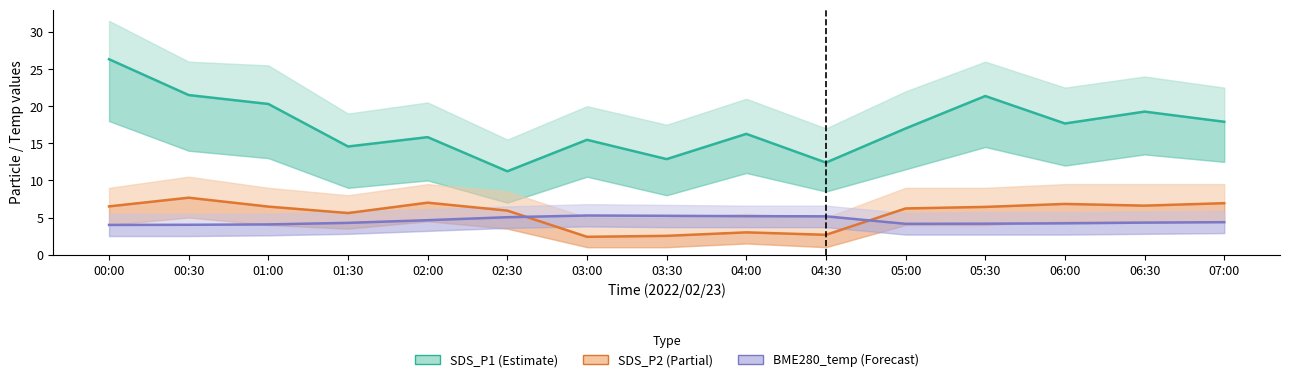

At which label does SDS_P2 first exceed 6?

00:00